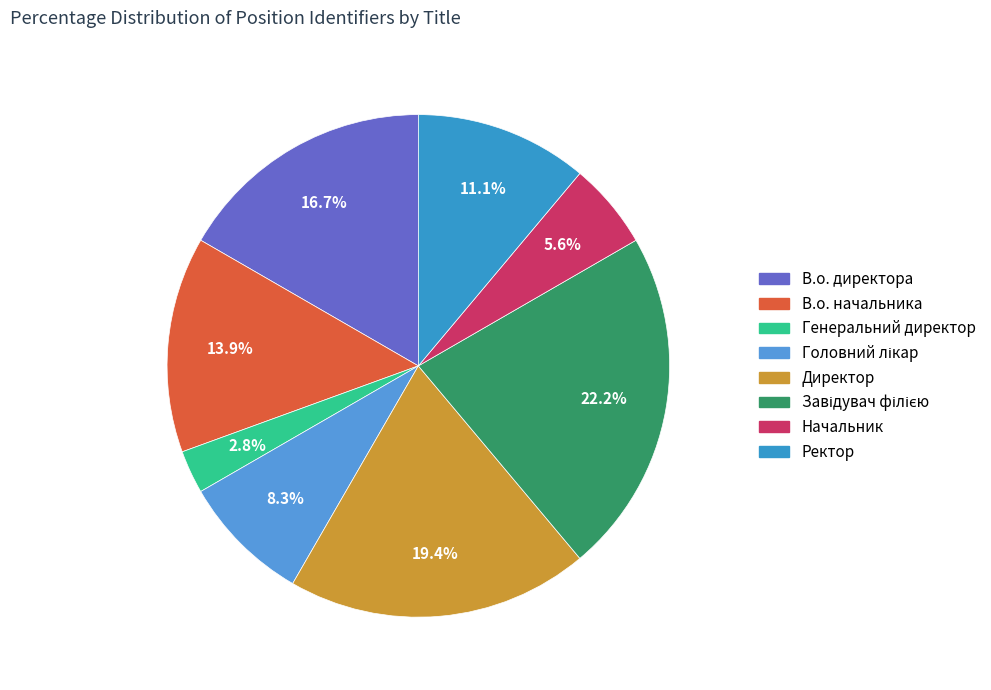

Count the number of slices in the pie.

8